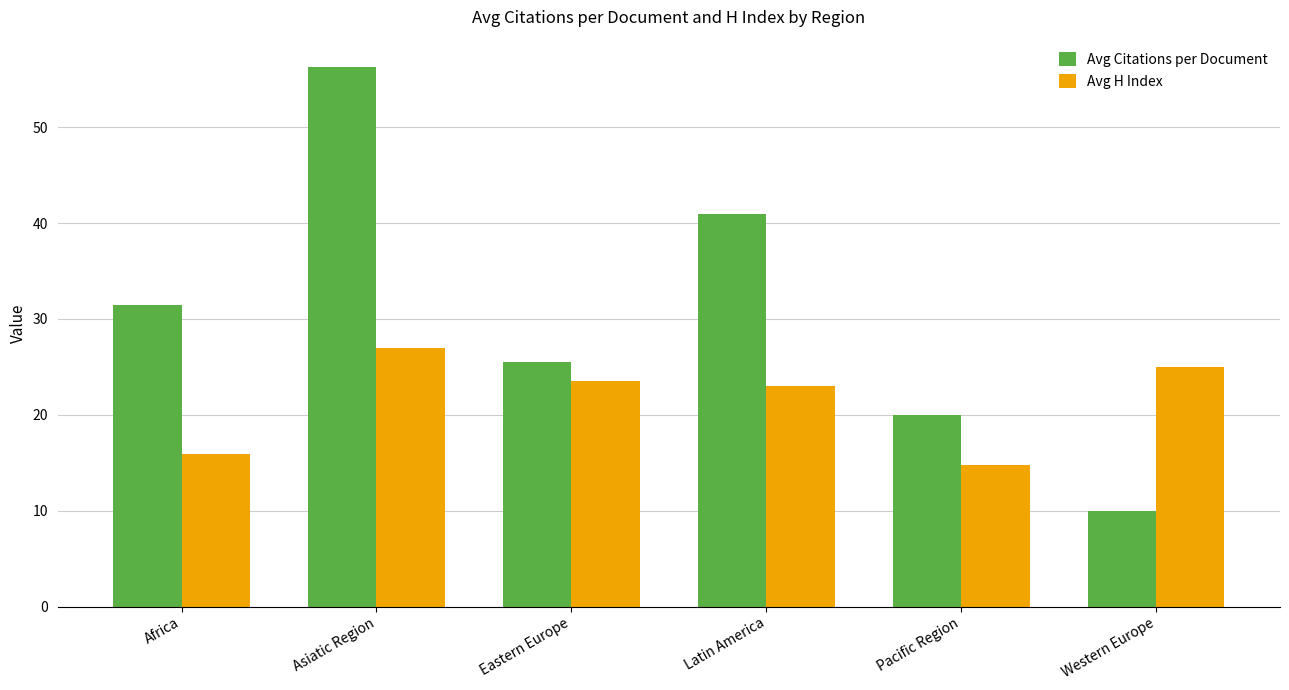

True or false: Avg H Index has a value of 36.1 at Eastern Europe.

False